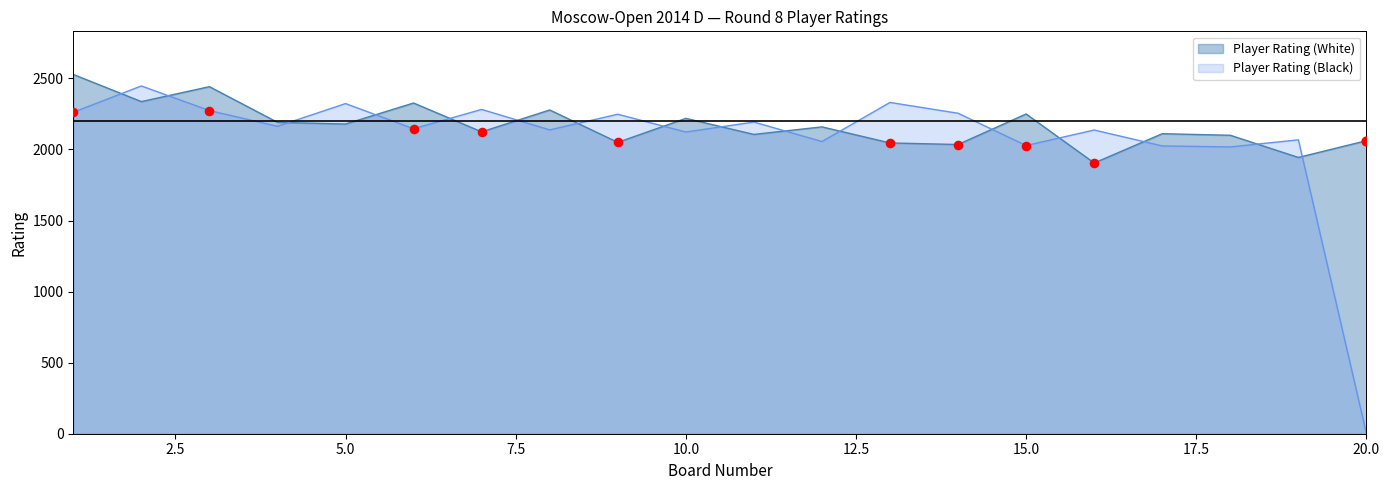

Which series has the largest total across all categories?

Player Rating (White)